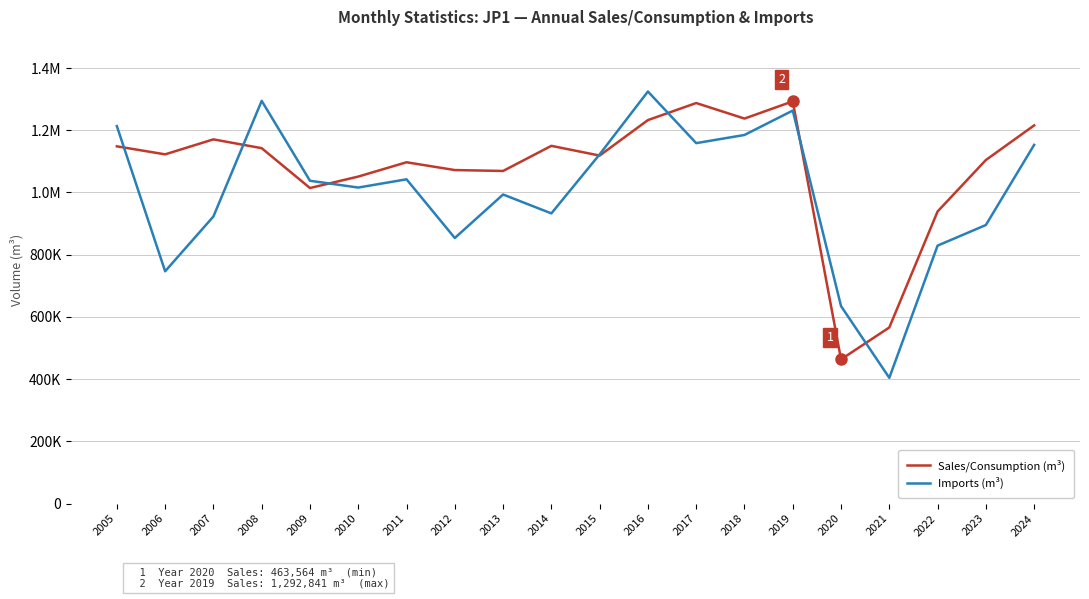

After their last crossing, which series has the higher values: Sales/Consumption (m³) or Imports (m³)?

Sales/Consumption (m³)